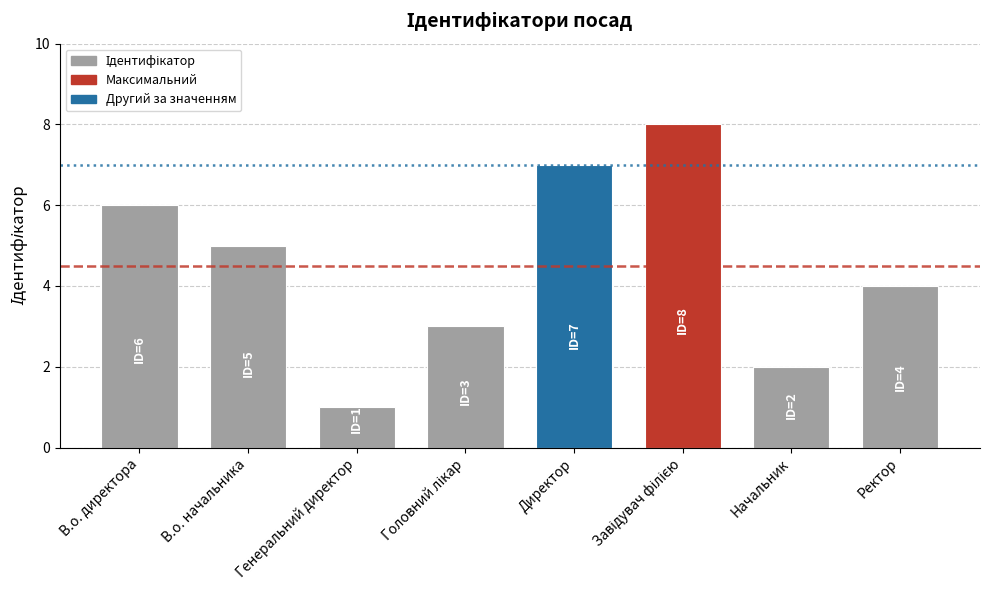

What is the difference between the maximum and minimum values?

7